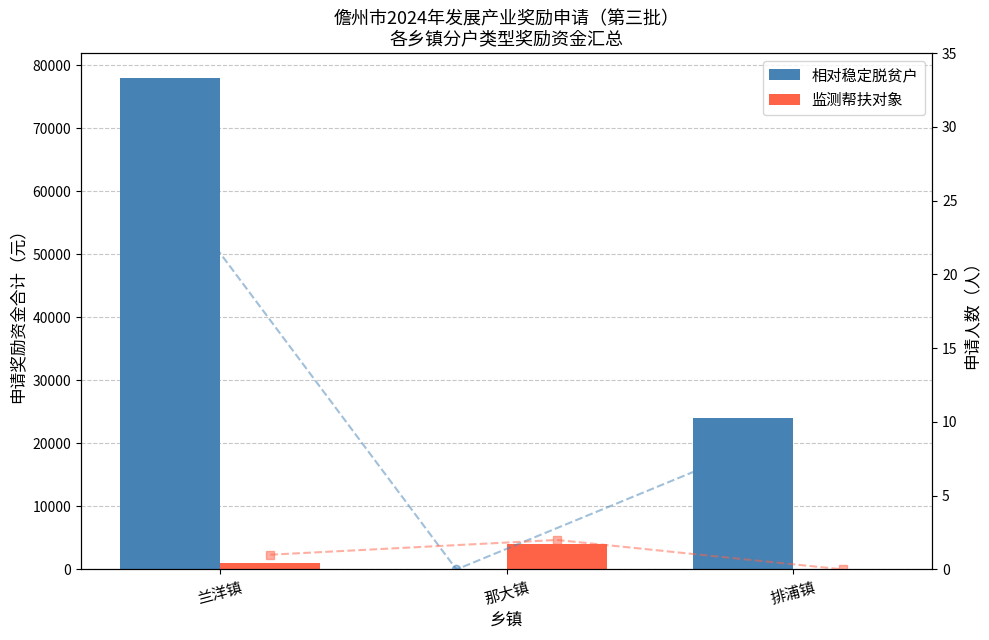

What is the difference between the maximum and second lowest values in the 相对稳定脱贫户 series?

54000